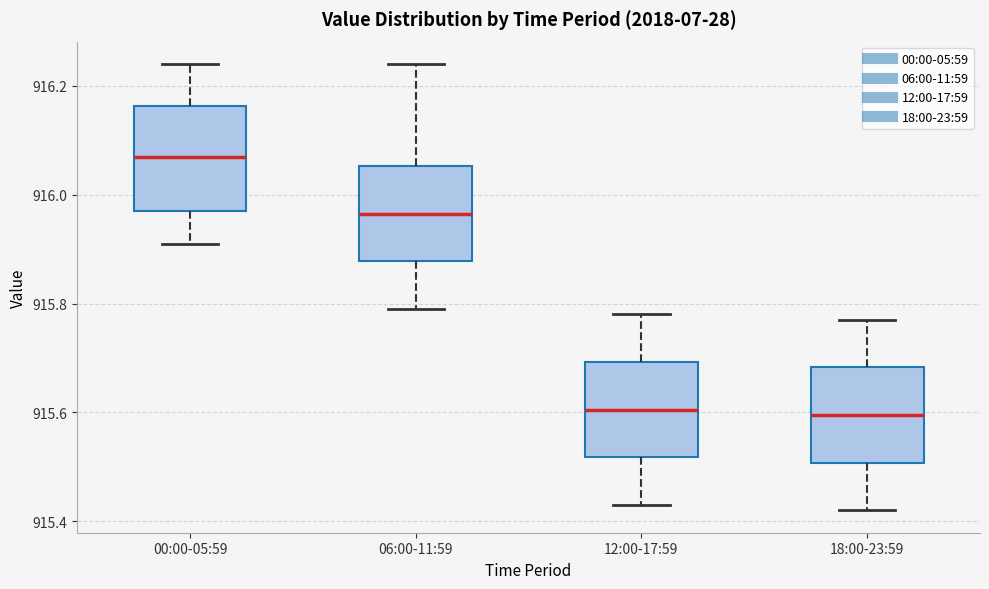

Reading left to right, read every box against the y-axis: the position of its median line, the range the box covers, and the ends of its whiskers. The values are not printed on the chart, so give them approximately, as read against the axis.

00:00-05:59: median 916.08, box 915.98 to 916.16, whiskers 915.92 to 916.24
06:00-11:59: median 915.96, box 915.88 to 916.06, whiskers 915.80 to 916.24
12:00-17:59: median 915.60, box 915.52 to 915.70, whiskers 915.44 to 915.78
18:00-23:59: median 915.60, box 915.50 to 915.68, whiskers 915.42 to 915.78